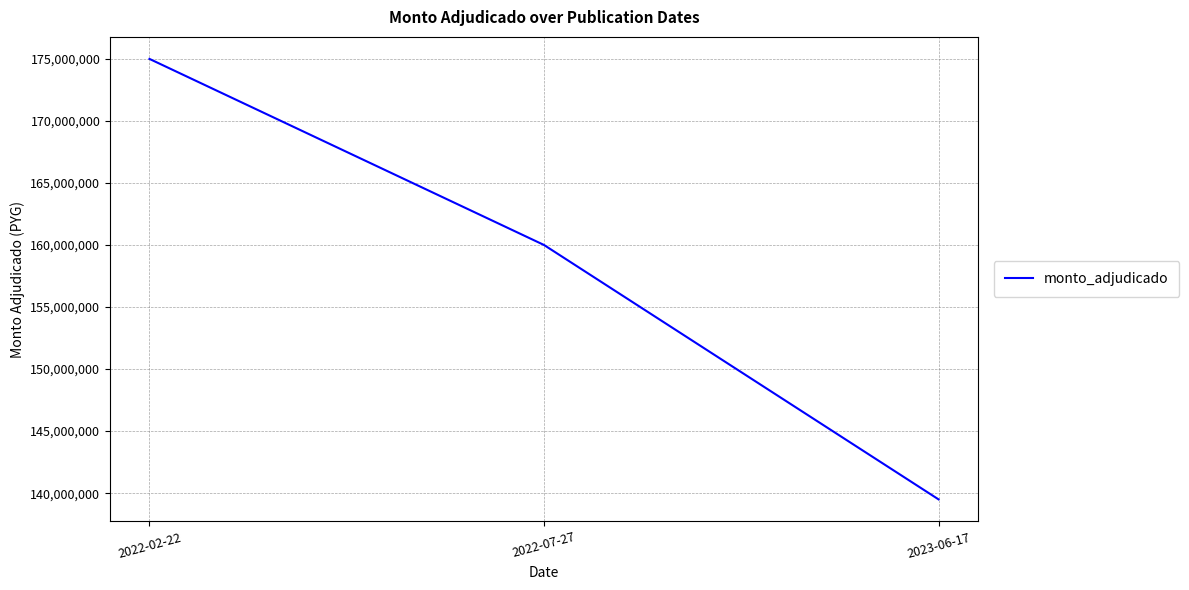

Is it true that the value at 2022-07-27 is 159996999?

True